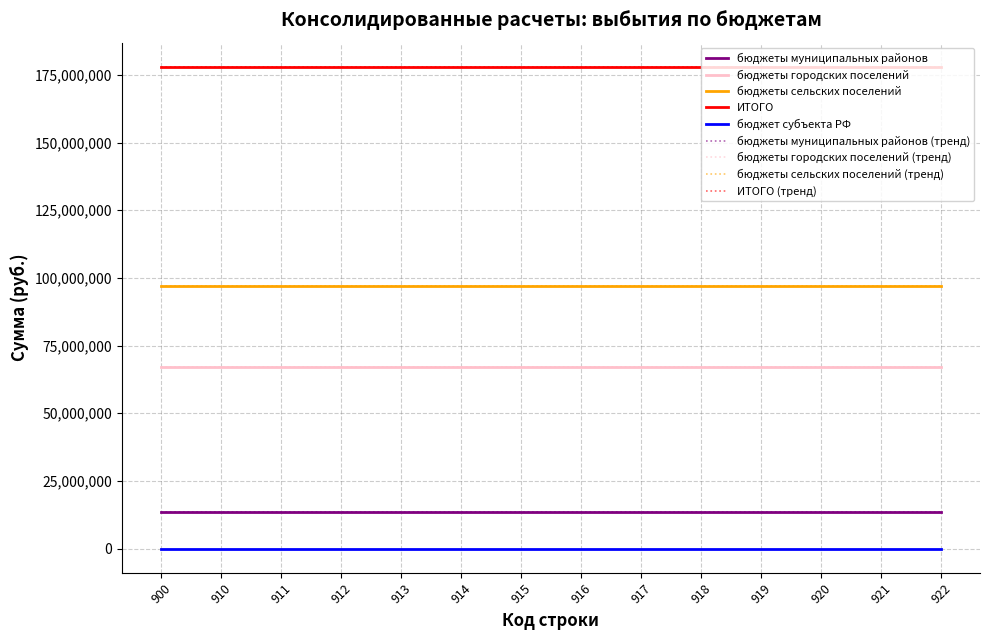

Which category has the highest value across all series?

915